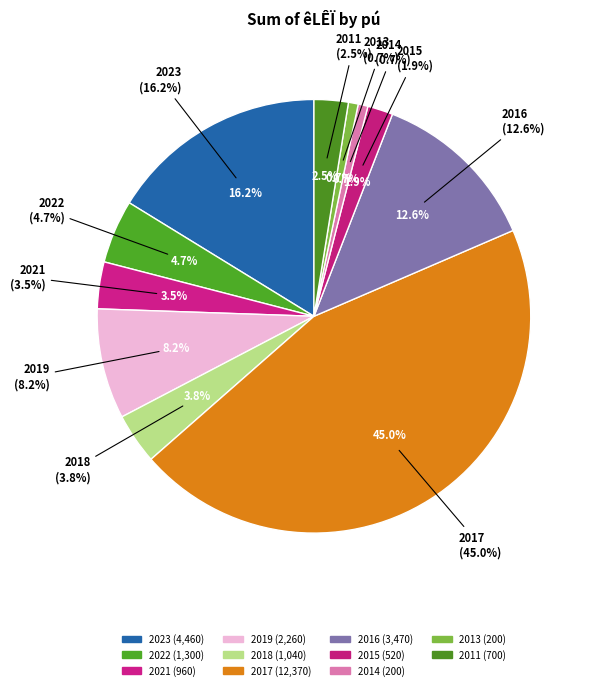

Between 2022 and 2014, which is larger?

2022